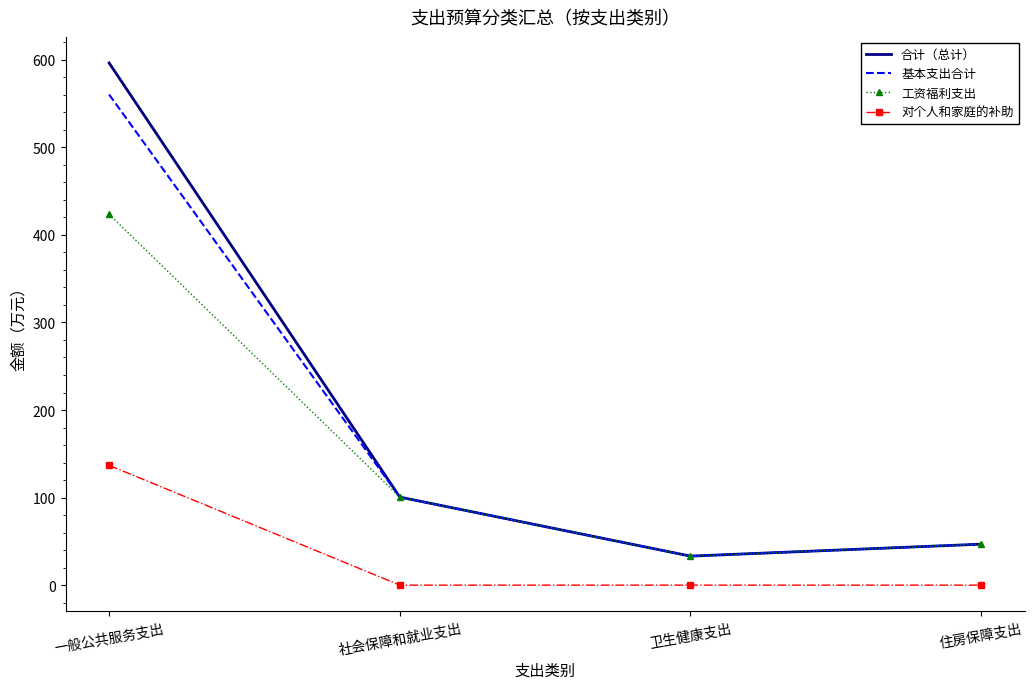

What is the difference between the 工资福利支出 values at 一般公共服务支出 and 住房保障支出?

376.8